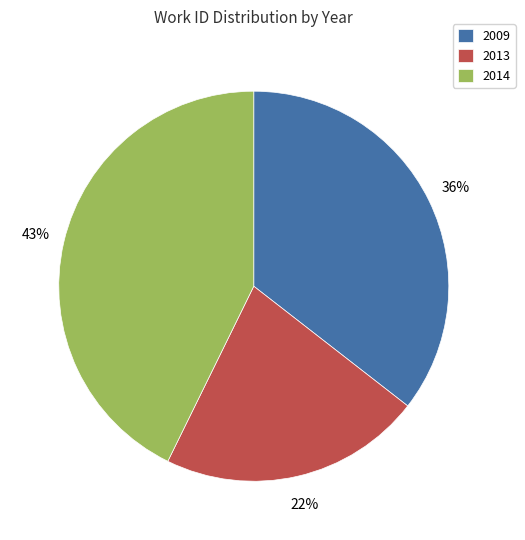

Which category has the biggest portion of the pie?

2014